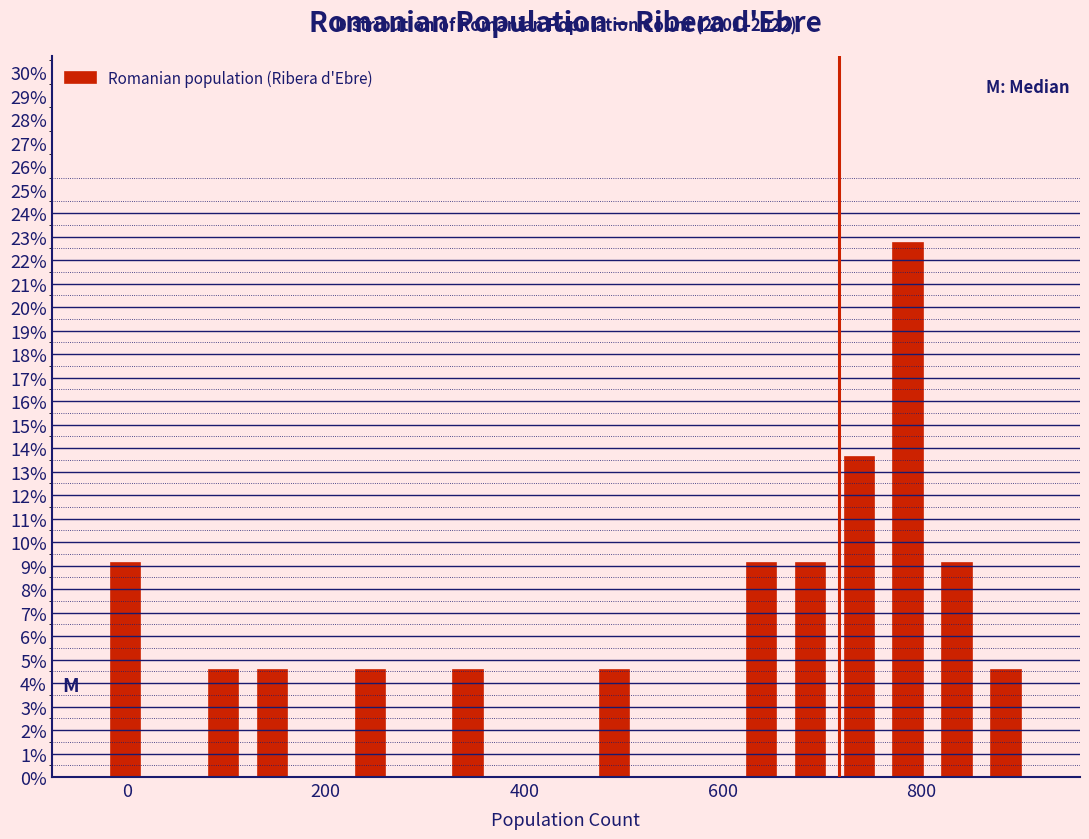

Around what value on the x-axis is the tallest bar? Give the approximate position of its centre, as read against the axis.

780